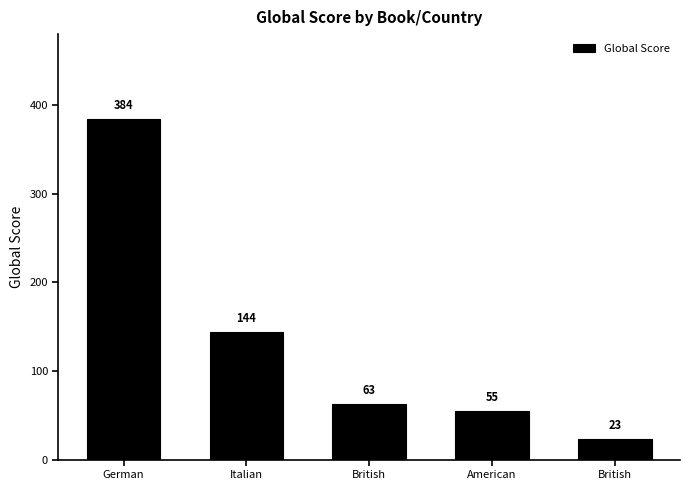

How many data points are less than 63?

2